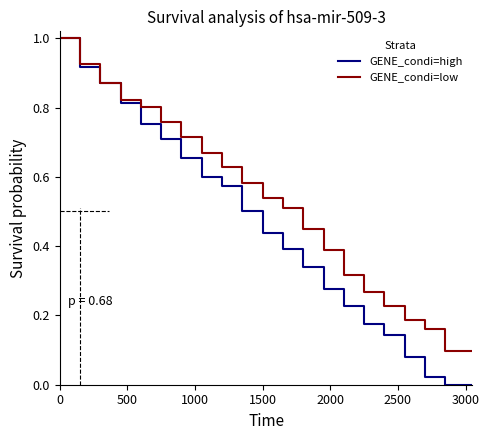

Rank the series at 500 from lowest to highest value.

GENE_condi=high, GENE_condi=low